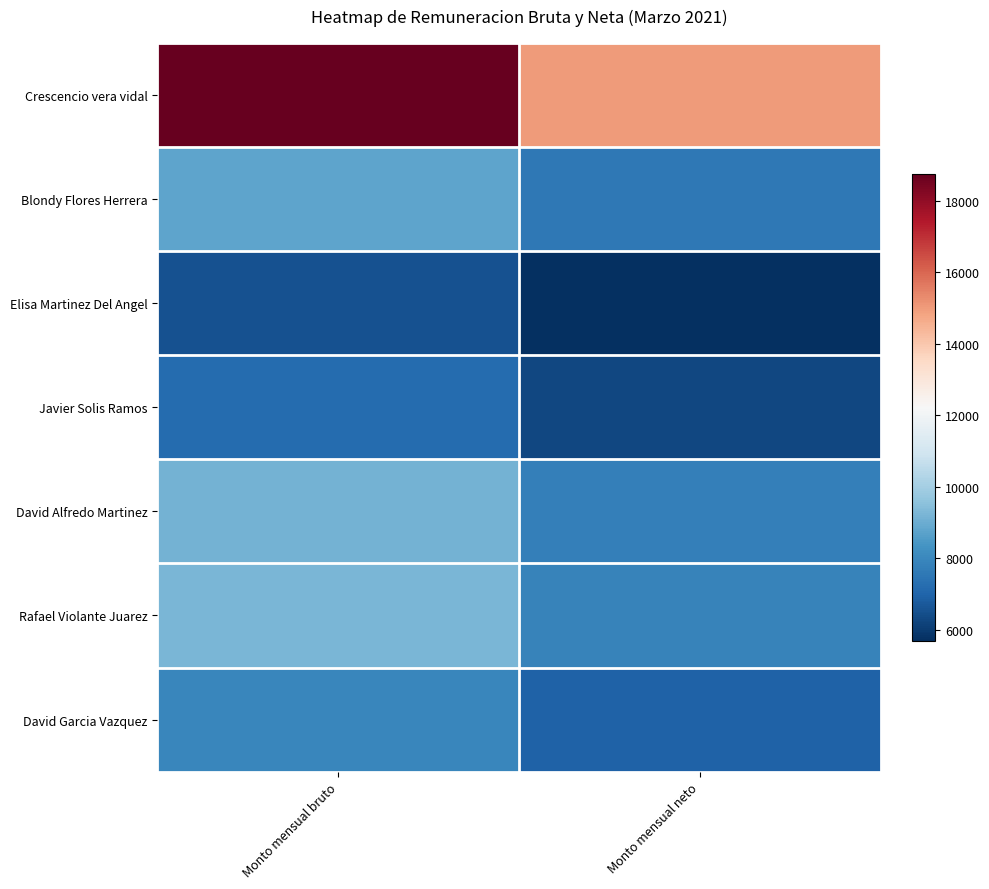

What is the greatest value displayed?

18752.0